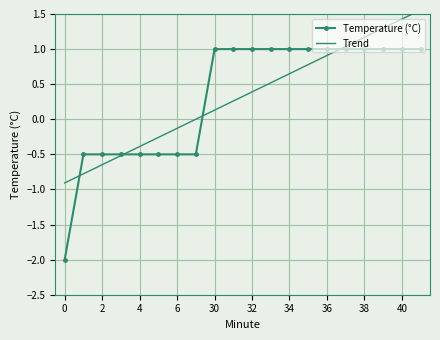

What is the lowest value of the Temperature (°C) series?

-2.0